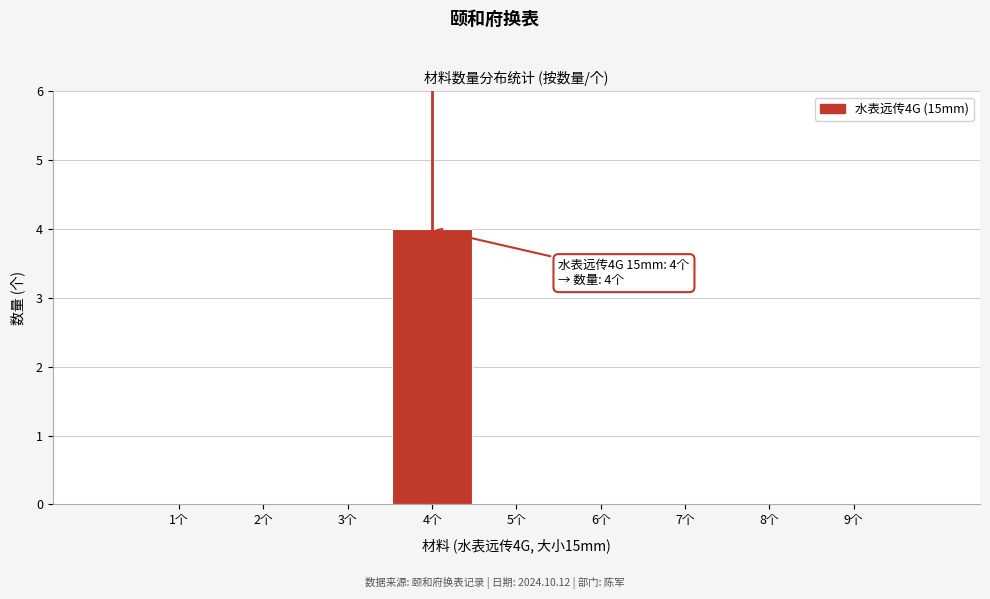

Reading left to right, what are all the values shown in this chart?

1个=0	2个=0	3个=0	4个=4	5个=0	6个=0	7个=0	8个=0	9个=0